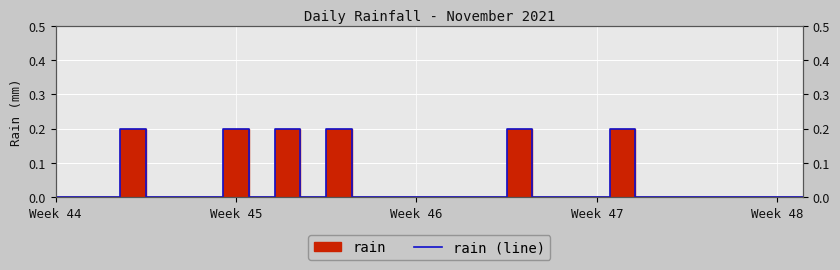

What is the greatest value displayed?

0.2